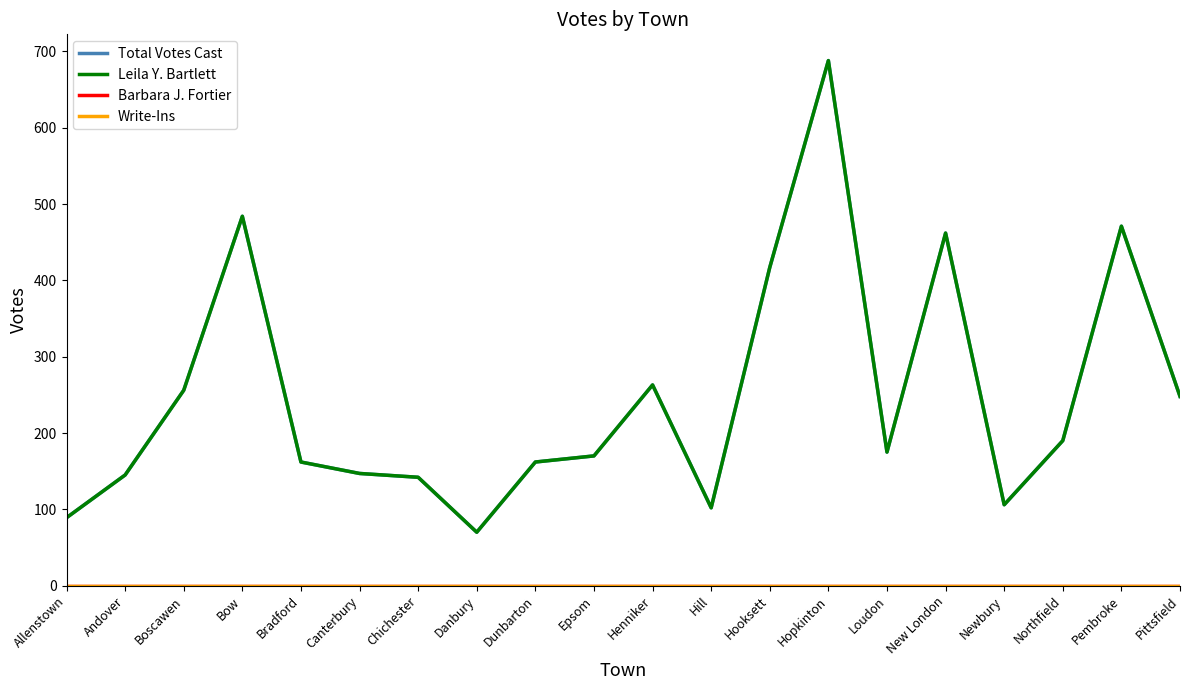

Which series has the widest spread of values?

Total Votes Cast